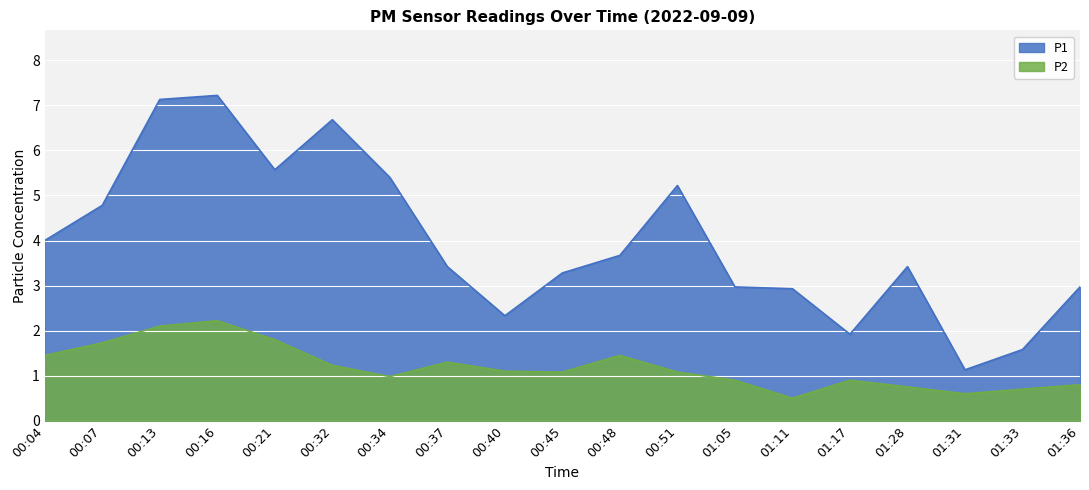

True or false: P2 and P1 cross at least once.

False